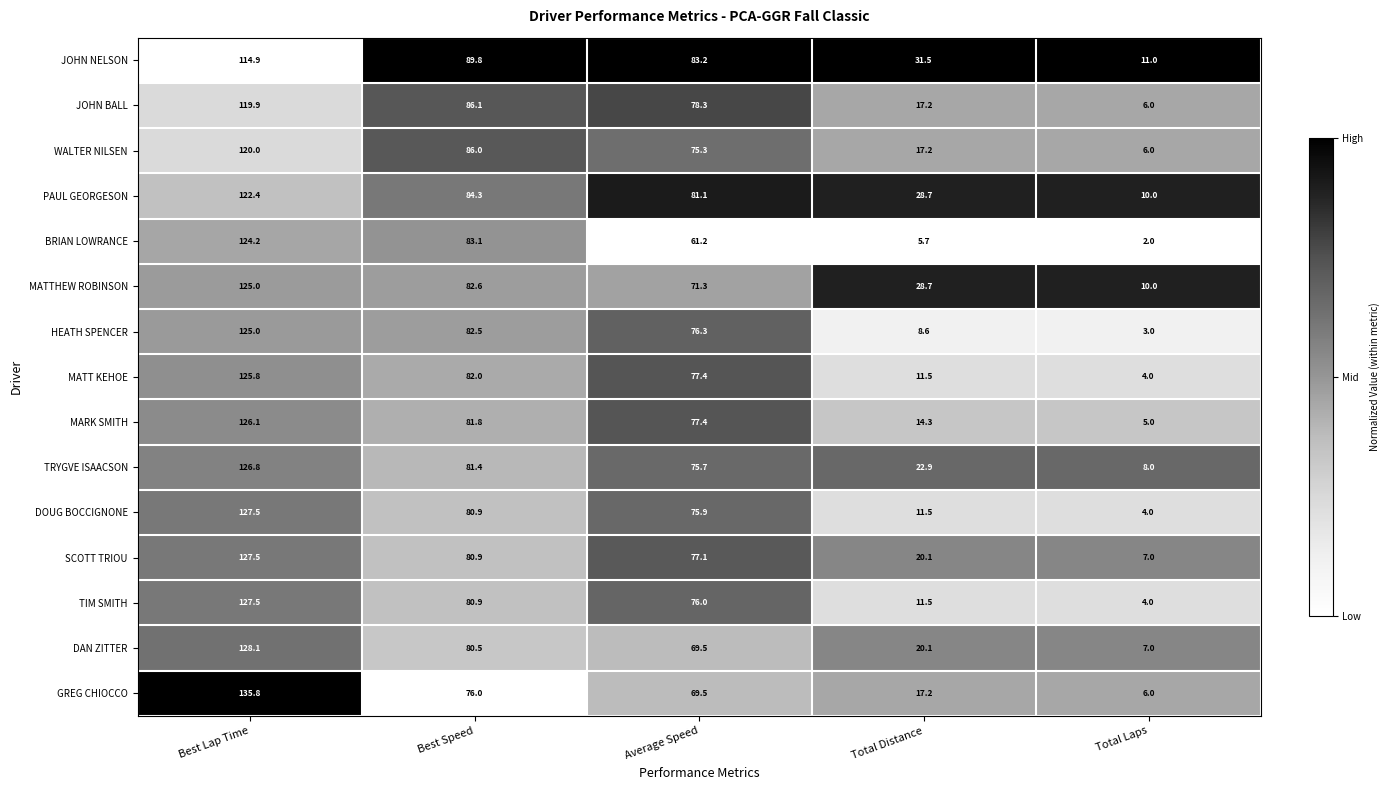

Between Best Speed and Total Laps, which series saw the biggest shift?

BRIAN LOWRANCE